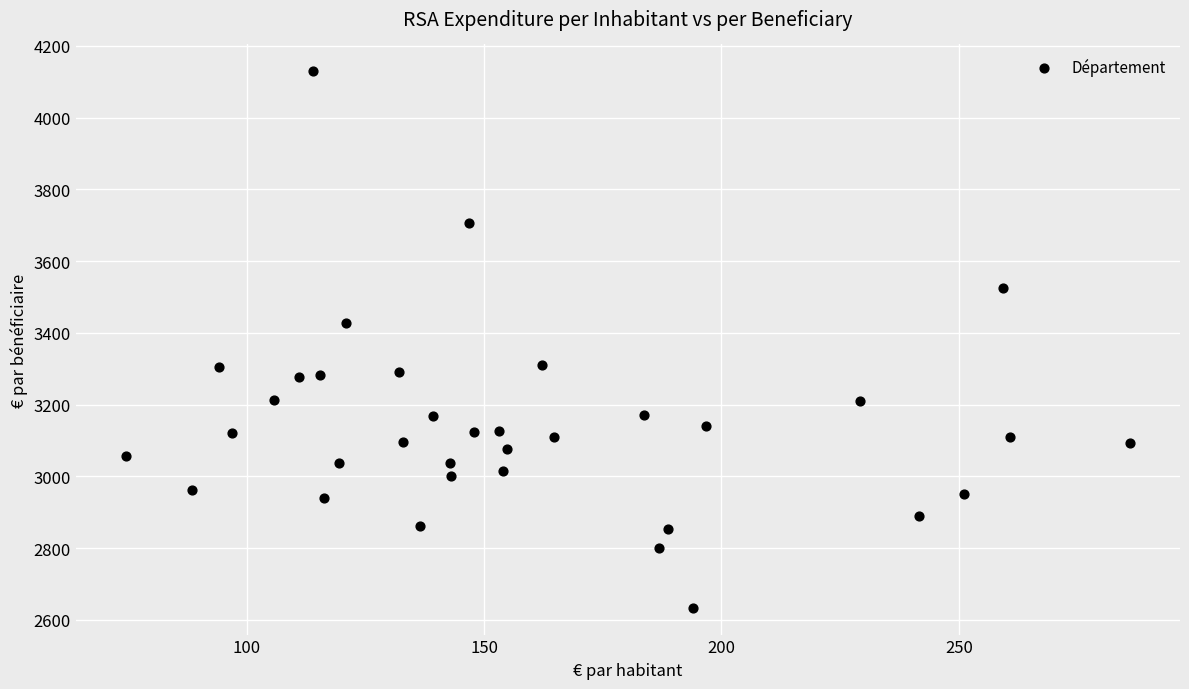

What Y value in the scatter plot is closest to 3381?

3427.2